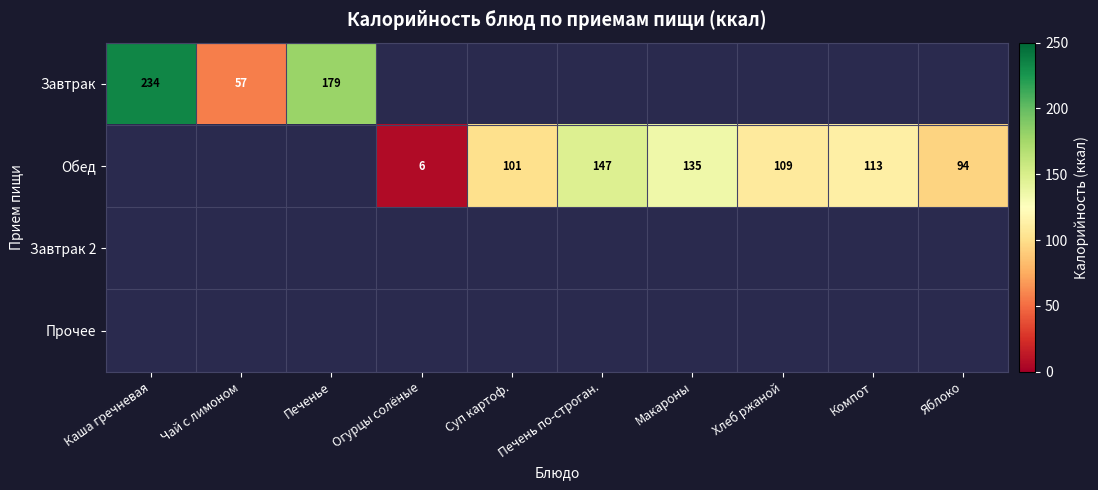

Is it true that Обед equals 109.0 at Хлеб ржаной?

True